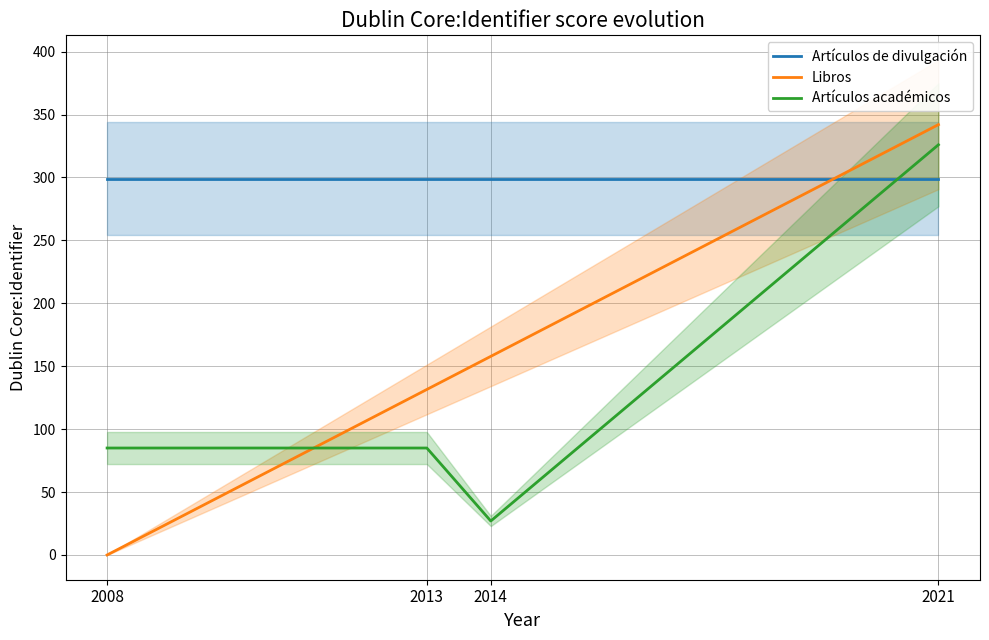

What is the sum of the Artículos de divulgación values at 2021 and 2013?

598.0